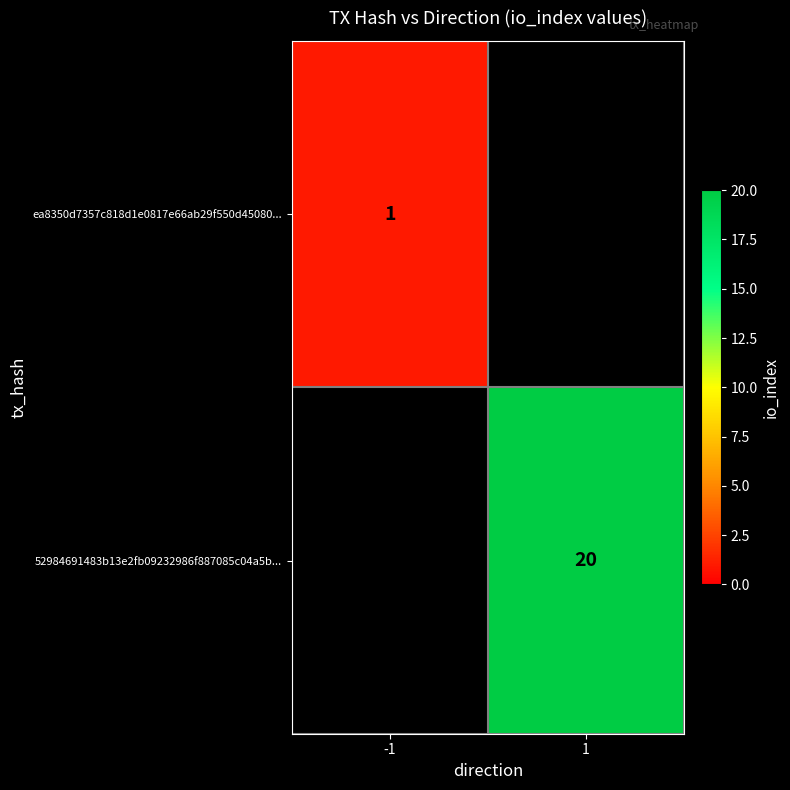

How many categories are shown in the chart?

2